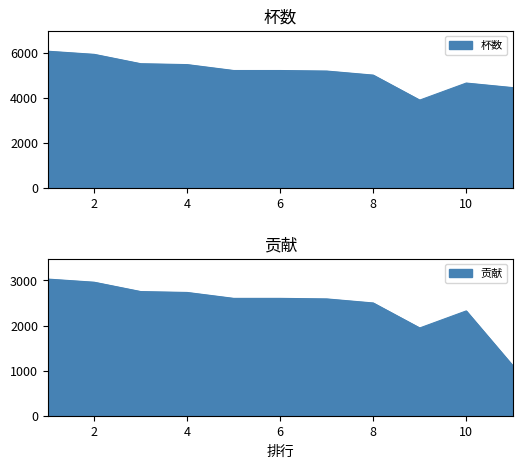

At which category does 贡献 reach its first local valley?

9